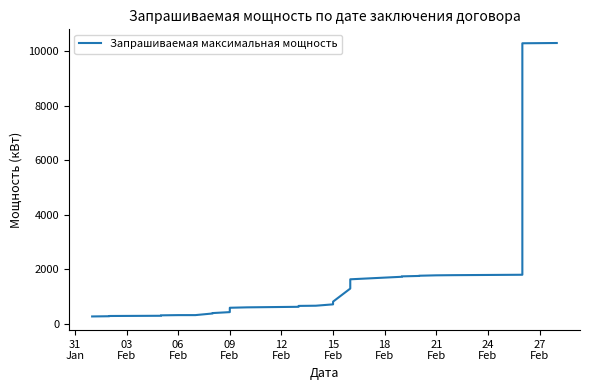

The chart shows a value of 2512.0 at 25. True or false?

False